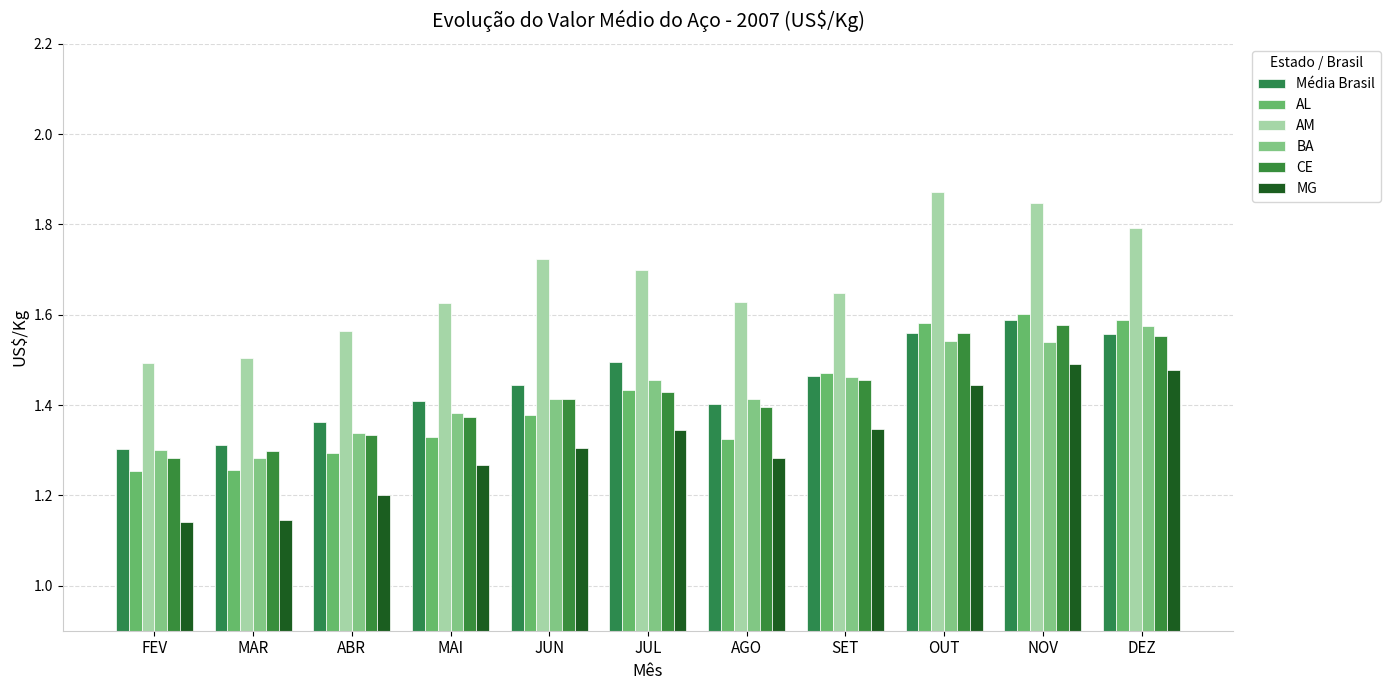

What is the difference between the AL values at FEV and NOV?

0.3